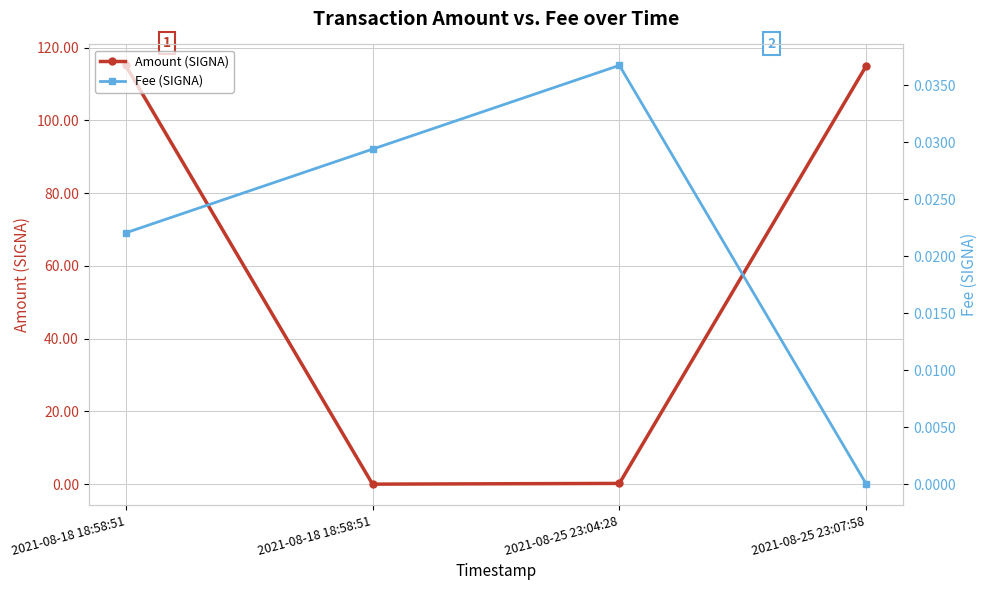

Between 2021-08-25 23:04:28 and 2021-08-18 18:58:51, which is larger?

2021-08-18 18:58:51